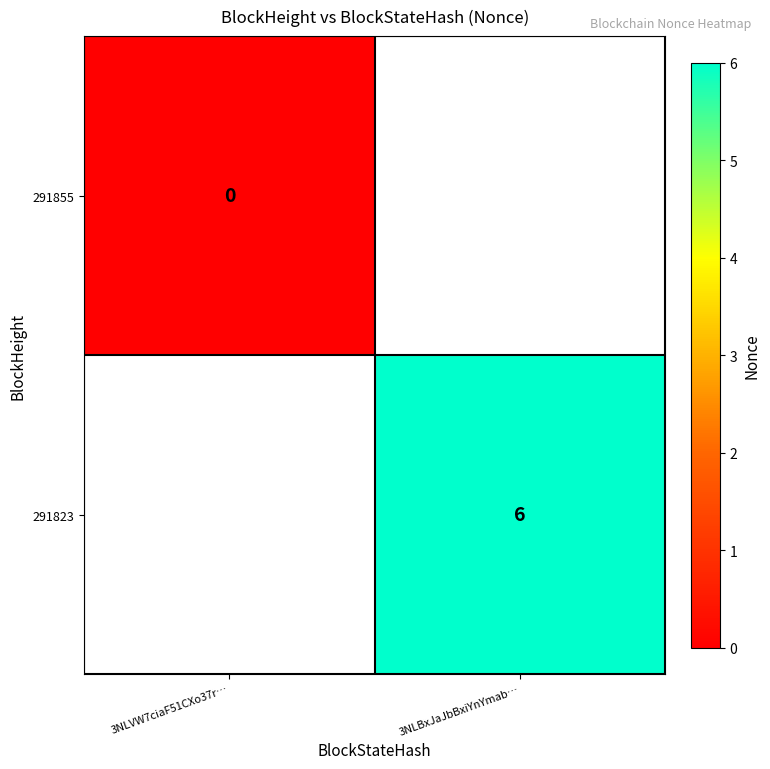

True or false: 291823 has a value of 6 at 3NLBxJaJbBxiYnYmab….

True